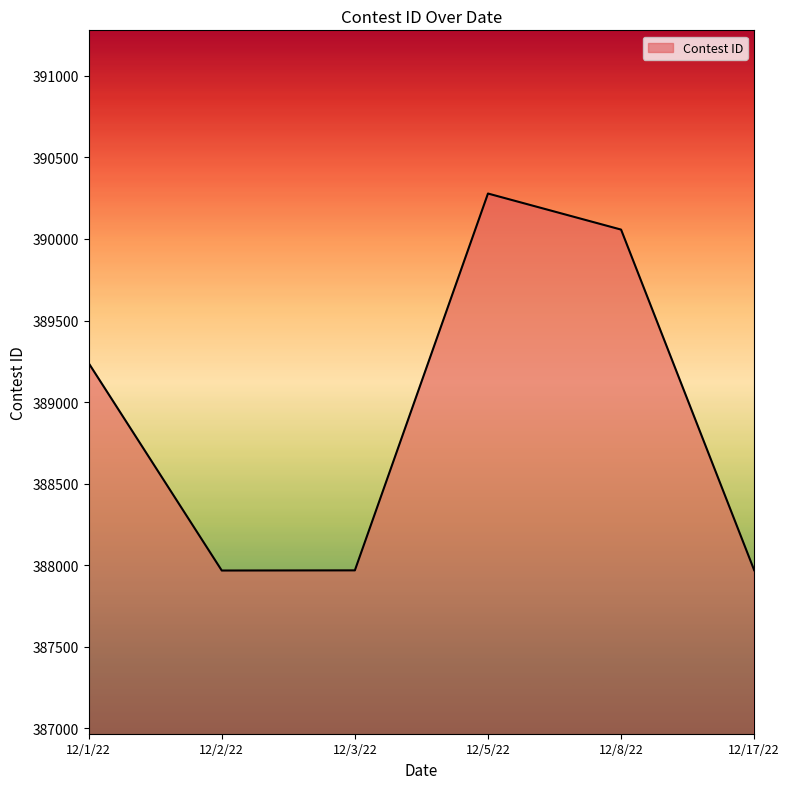

What is the approximate value at 12/5/22?

390278